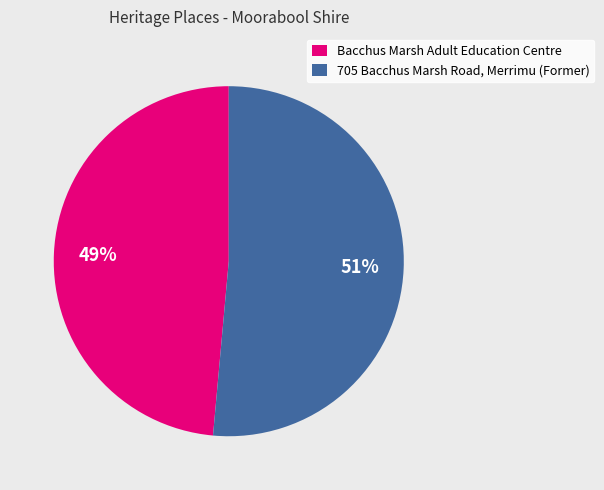

Is there a majority slice in this chart?

Yes